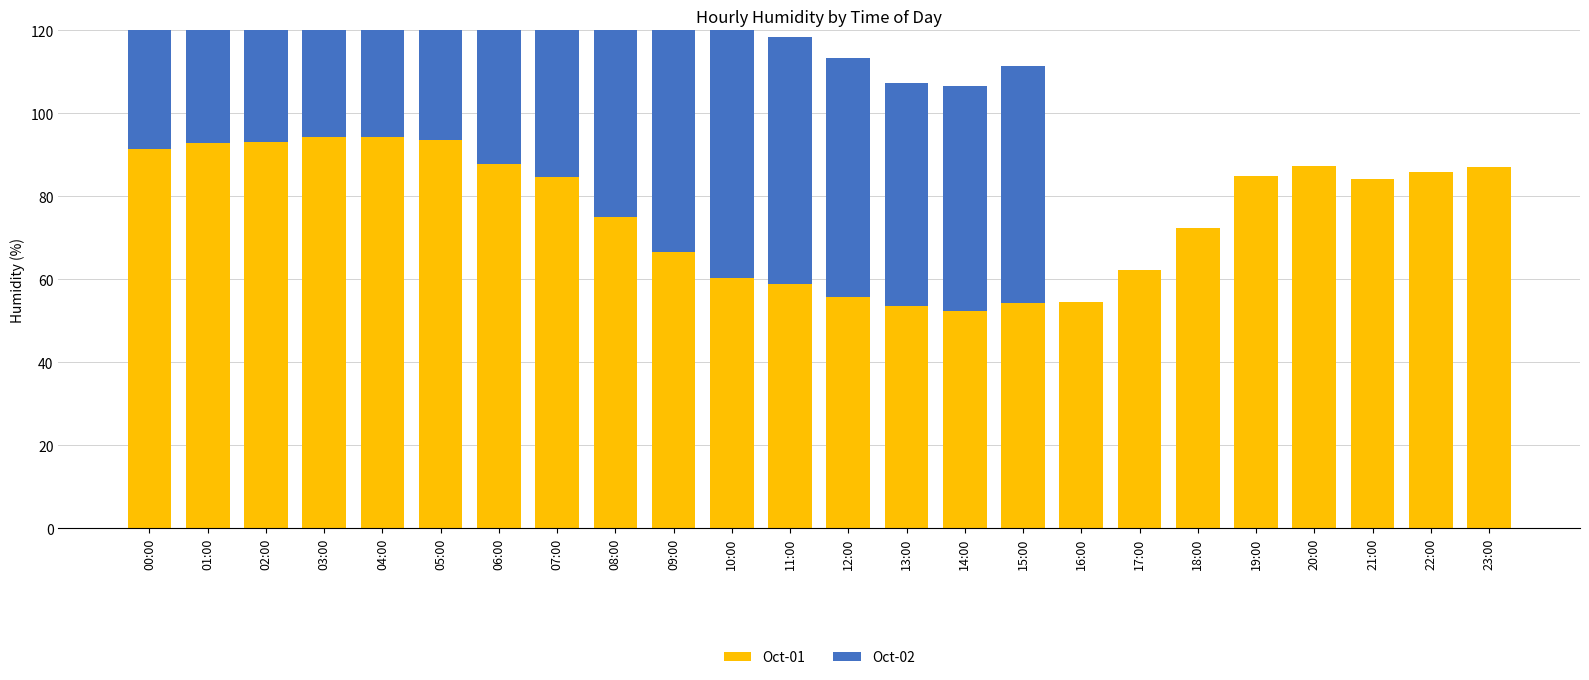

Which category has the highest value in the Oct-01 series?

04:00